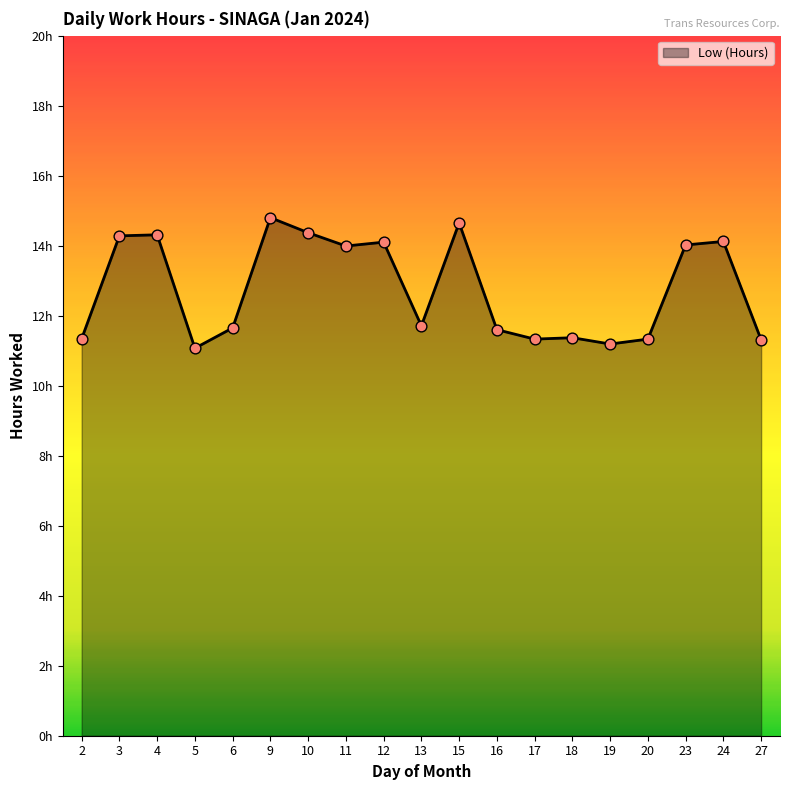

Between 17 and 15, which is larger?

15